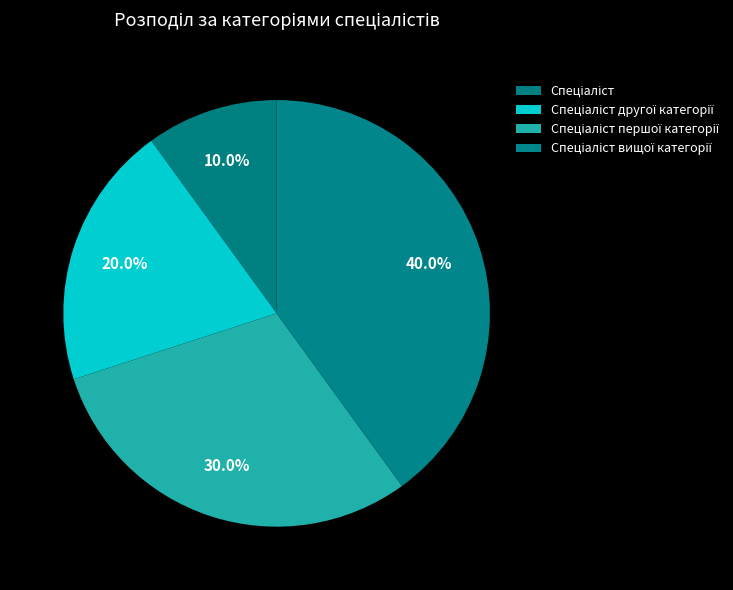

What is the largest slice in the pie chart?

Спеціаліст вищої категорії